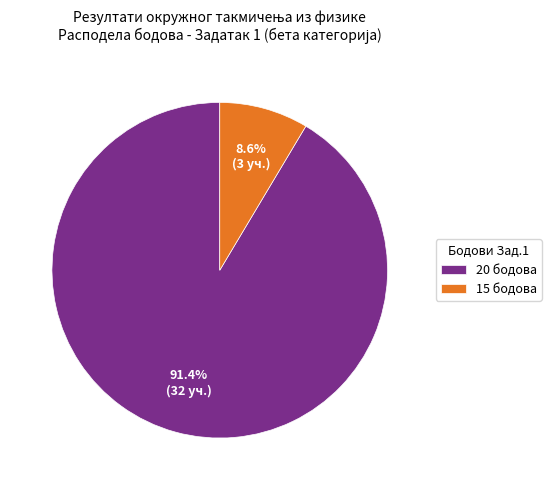

Which category accounts for the majority?

20 бодова